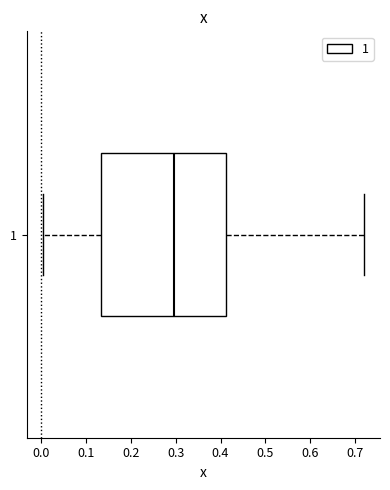

Where is the right edge of the box at y = 1 on the x-axis? The values are not printed on the chart, so give them approximately, as read against the axis.

0.41